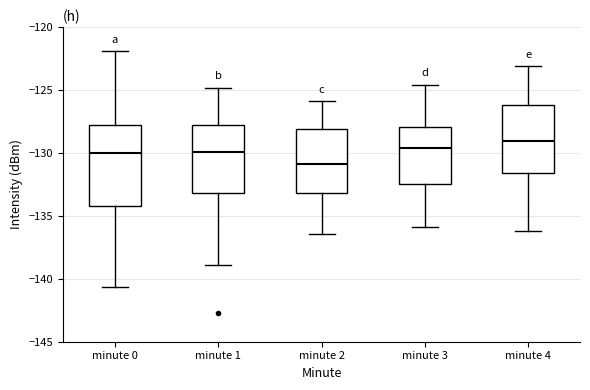

Reading left to right, transcribe this box plot: for each box, give where its median line is, the range the box spans, and where its two whiskers end, as read against the y-axis. The values are not printed on the chart, so give them approximately, as read against the axis.

minute 0: median -130.0, box -134.0 to -128.0, whiskers -140.5 to -122.0
minute 1: median -130.0, box -133.0 to -128.0, whiskers -139.0 to -125.0
minute 2: median -131.0, box -133.0 to -128.0, whiskers -136.5 to -126.0
minute 3: median -129.5, box -132.5 to -128.0, whiskers -136.0 to -124.5
minute 4: median -129.0, box -131.5 to -126.0, whiskers -136.0 to -123.0